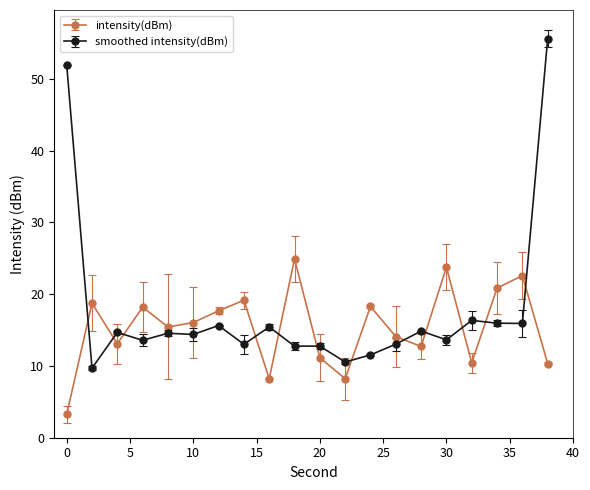

How many interior local valleys does the intensity(dBm) series have?

6